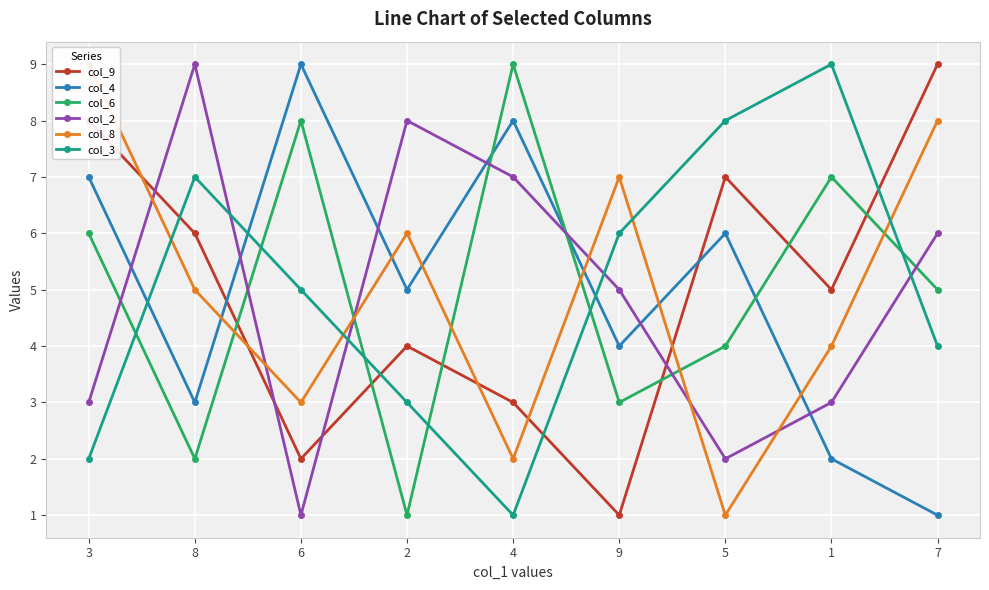

Is the value of col_9 at 6 greater than the value of col_2 at 5?

No